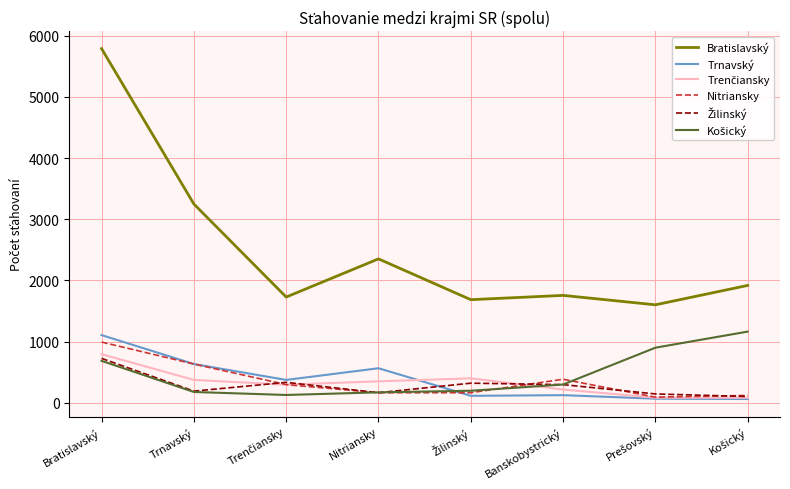

The value of Bratislavský at Trnavský is 4355. True or false?

False